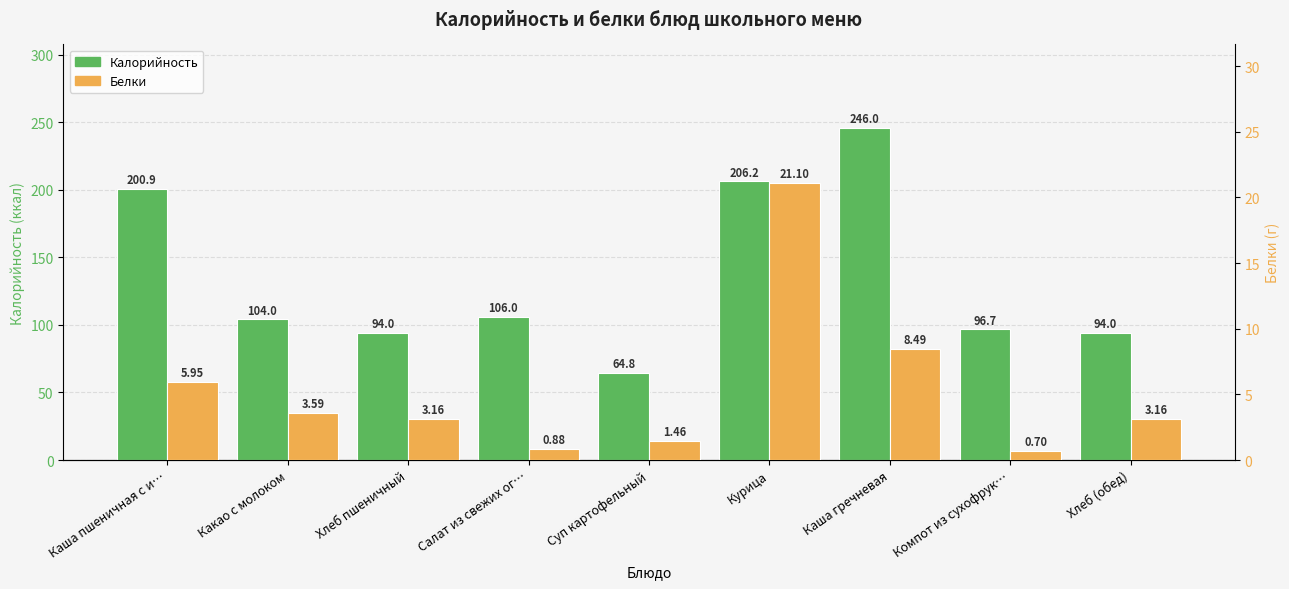

The value of Калорийность at Каша гречневая is 127.8. True or false?

False